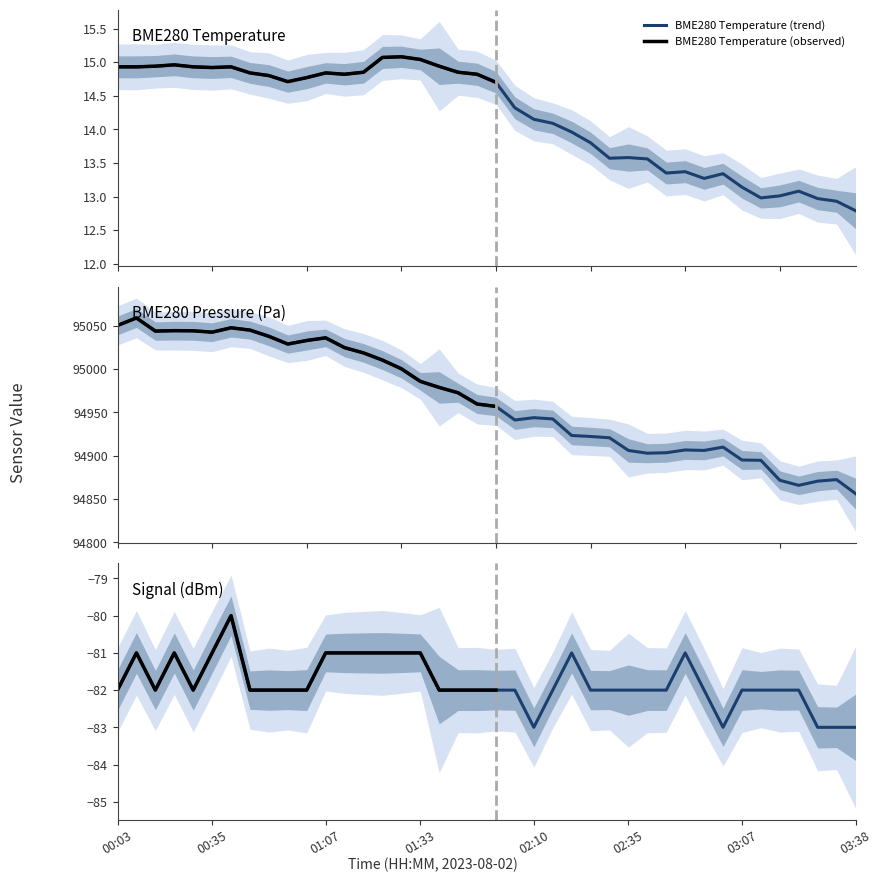

What is the label of the 25th point from the right?

01:28